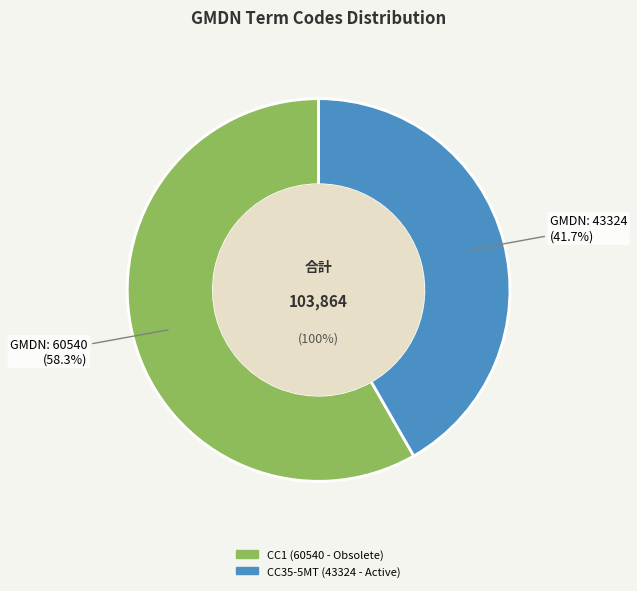

Approximately how many times larger is the value at CC35-5MT (43324 - Active) compared to CC1 (60540 - Obsolete)?

0.7